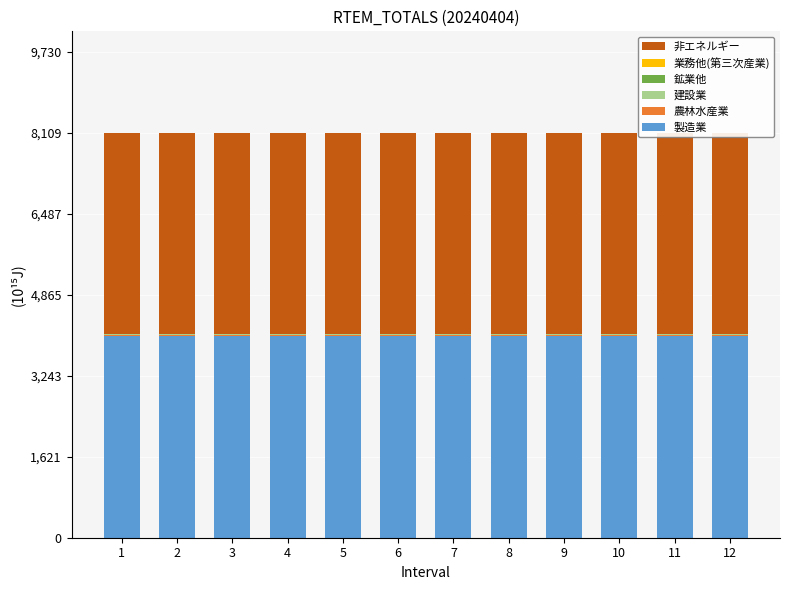

What is the total value across all series at 1?

8109.0